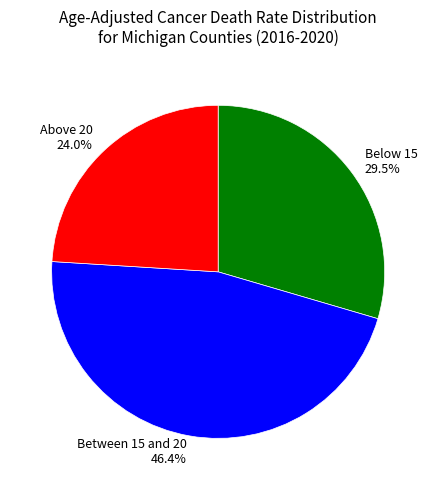

How many segments does this pie chart have?

3